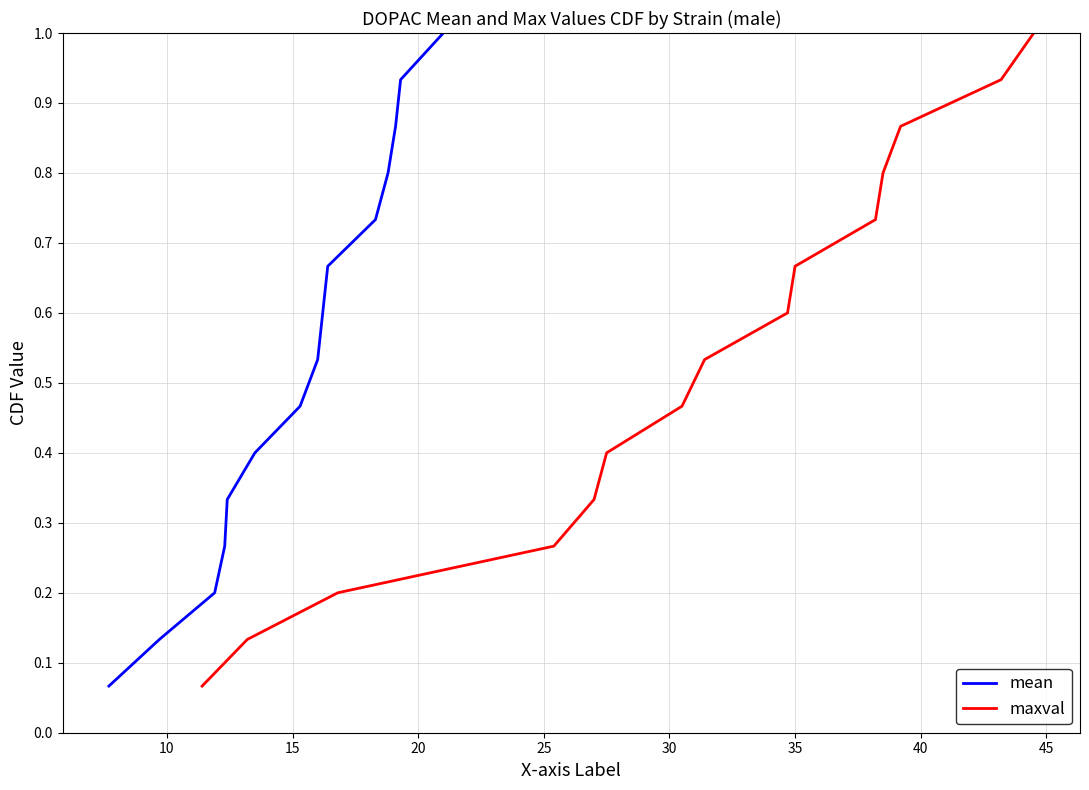

Does the chart display data point markers on the line(s)?

No